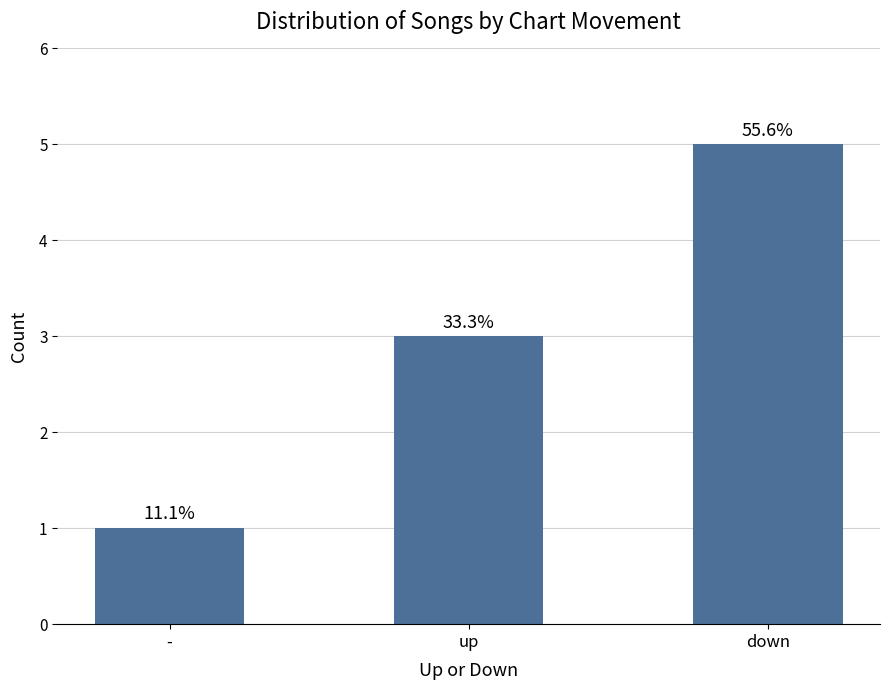

Are the bars horizontal?

No